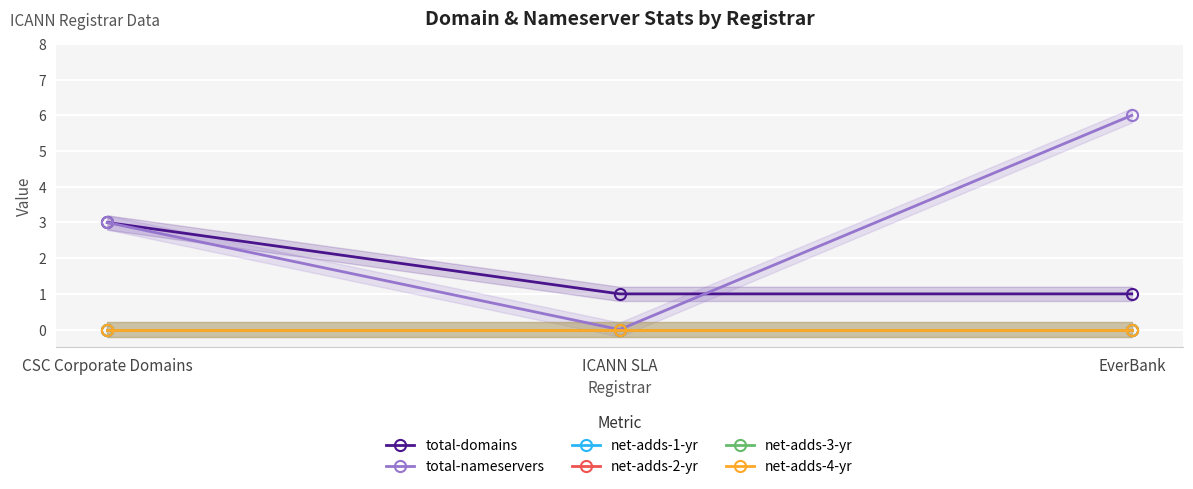

What is the value of the total-domains point at the 3rd from the left?

1